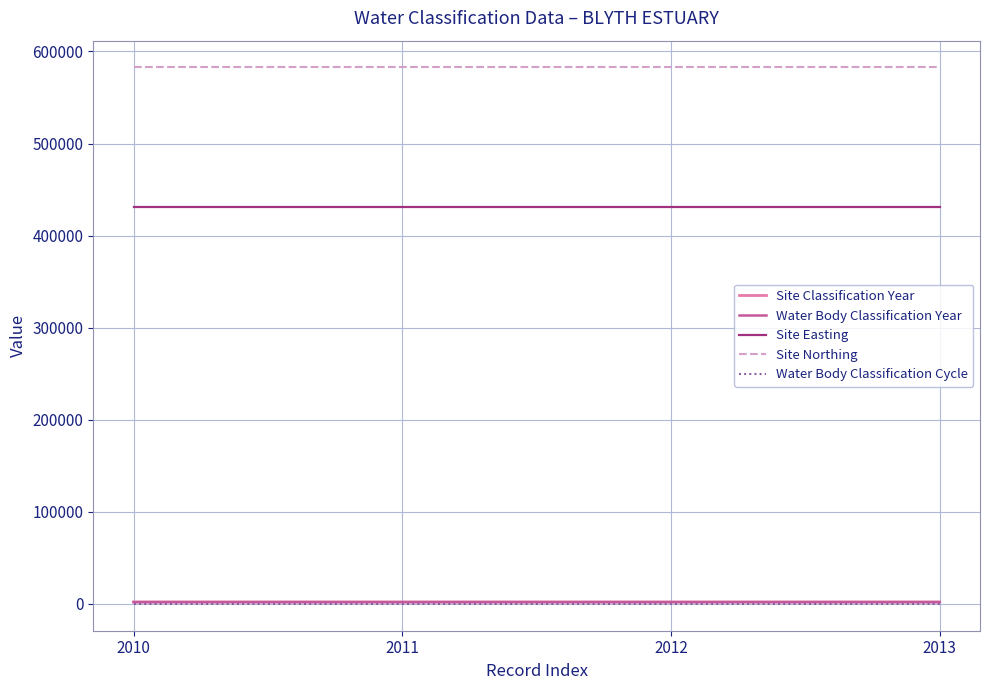

True or false: Site Northing and Water Body Classification Cycle cross at least once.

False